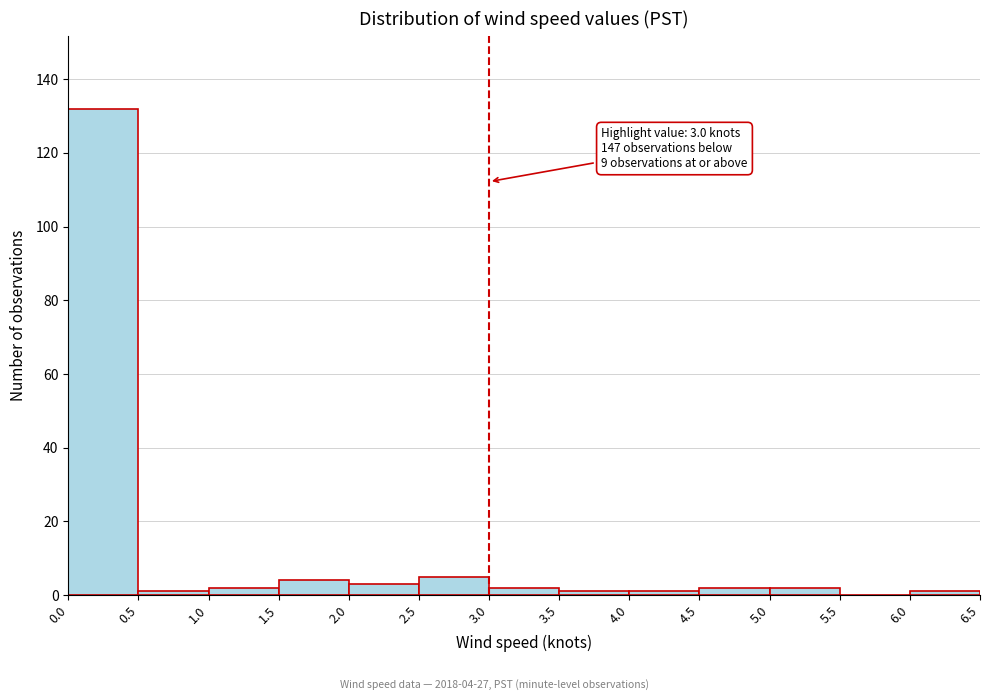

Over which range of the x-axis is the bar tallest?

0.0 to 0.5